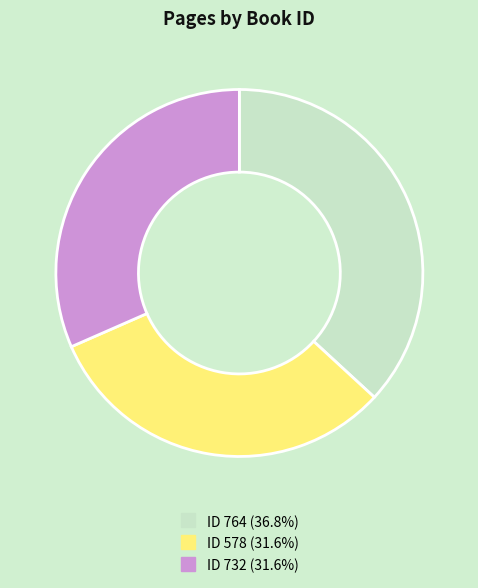

Is there any slice that represents more than half of the pie?

No